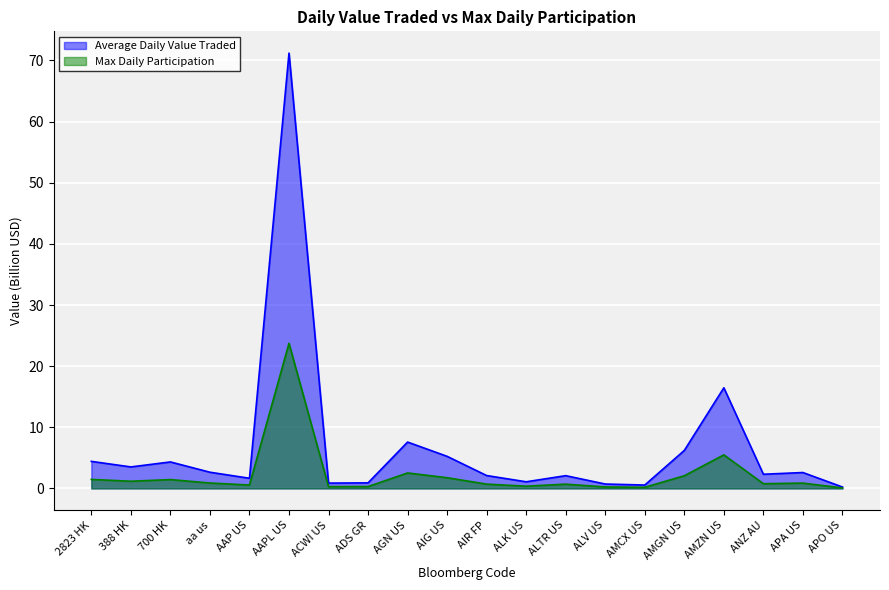

How many lines are shown in the chart?

2